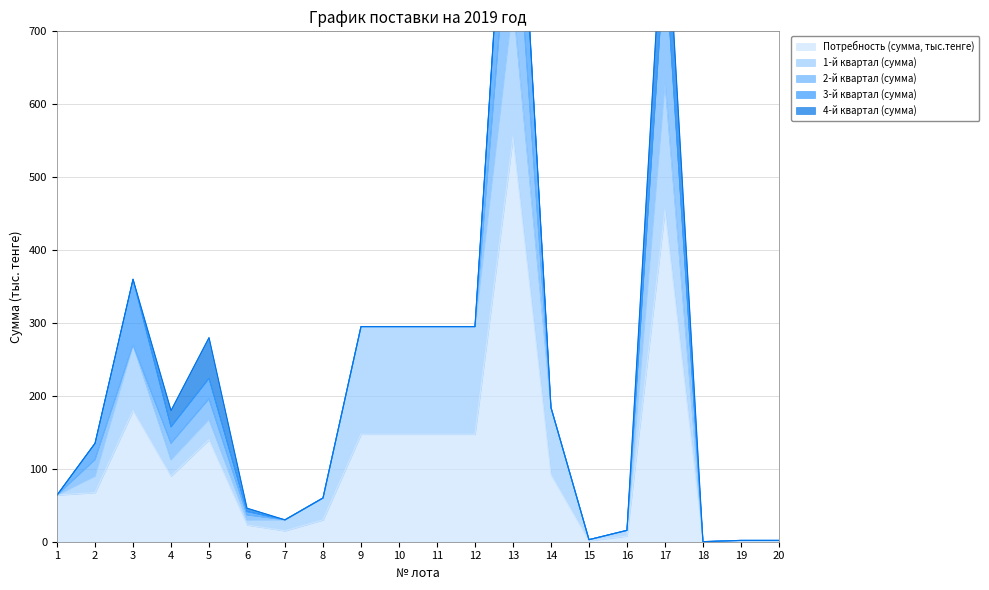

True or false: 3-й квартал (сумма) and 1-й квартал (сумма) cross at least once.

False